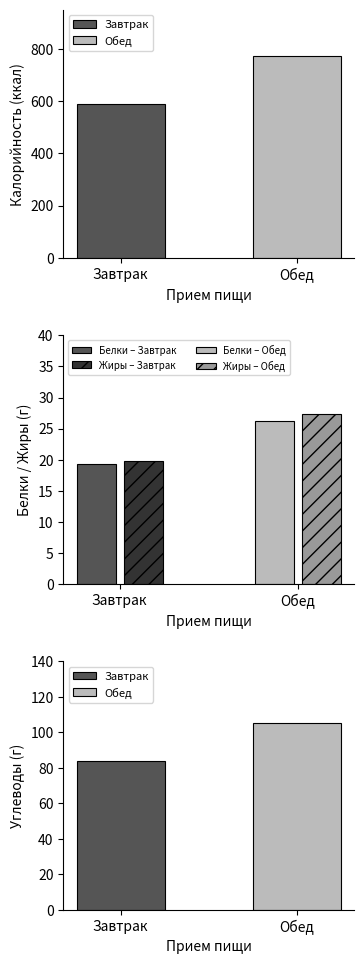

Does the chart contain any negative values?

No